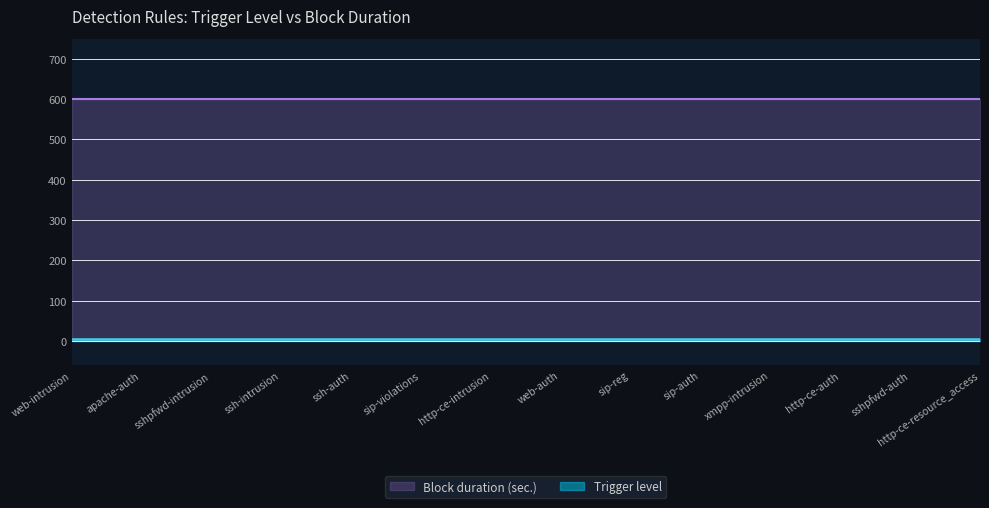

List the series in order of their overall mean, lowest first.

Trigger level, Block duration (sec.)